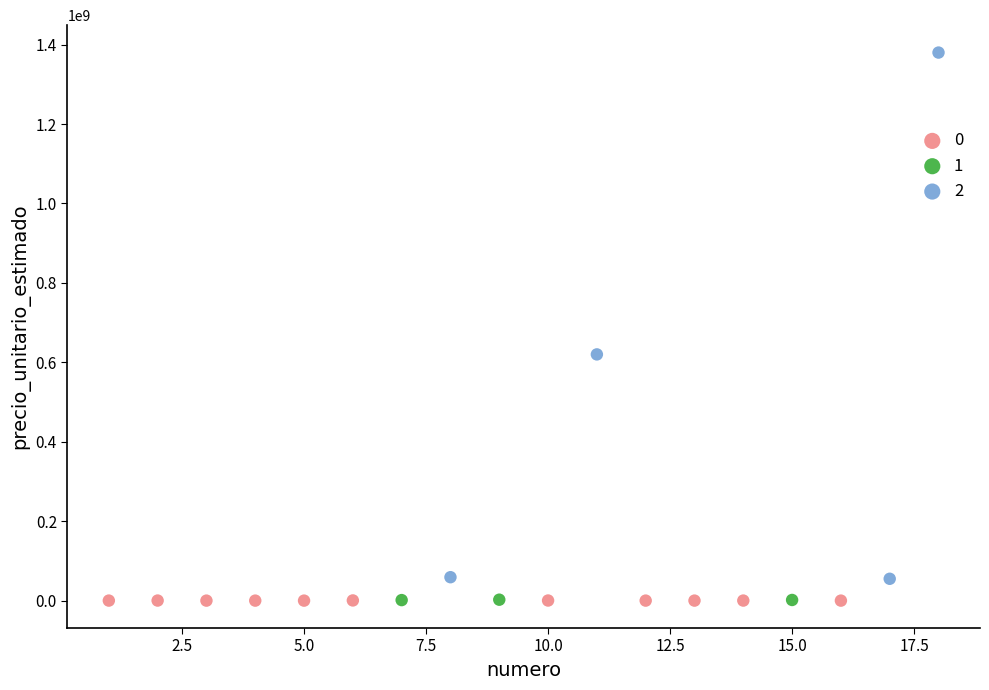

Which series has the widest spread of Y values?

2